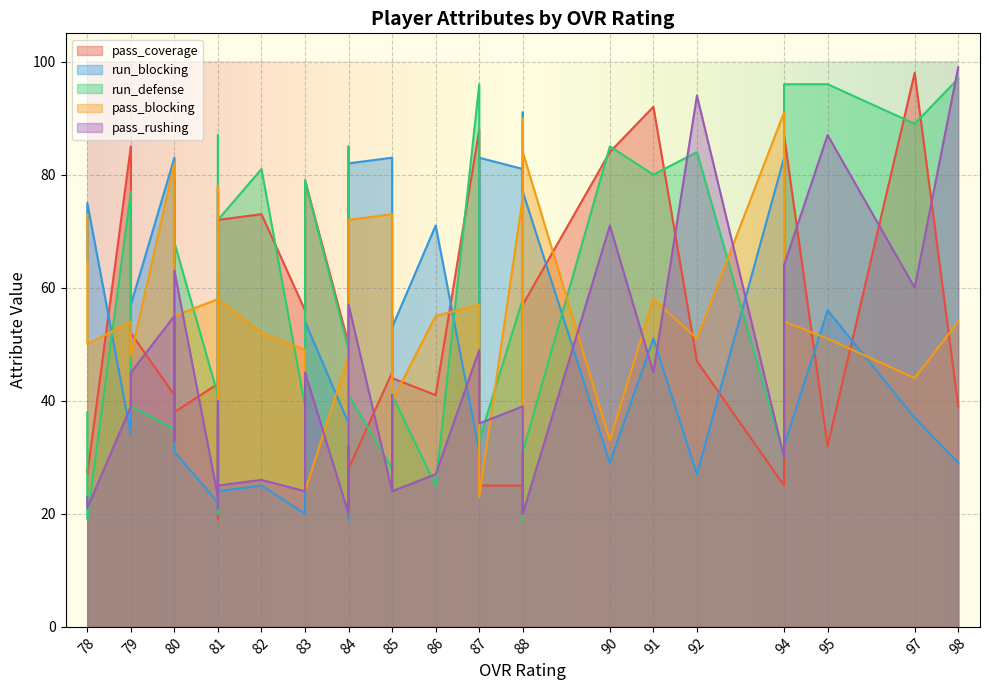

What is the difference between the maximum and minimum values in the pass_blocking series?

71